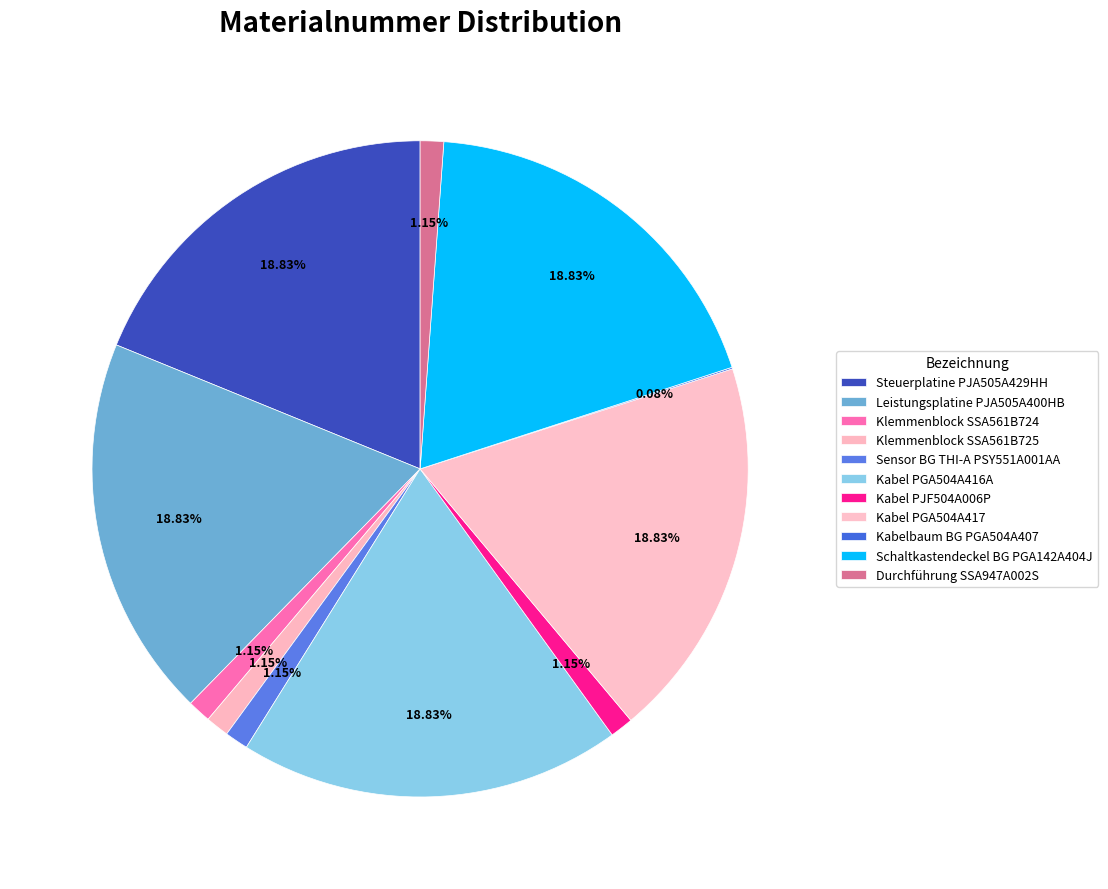

How many slices are in this pie chart?

11